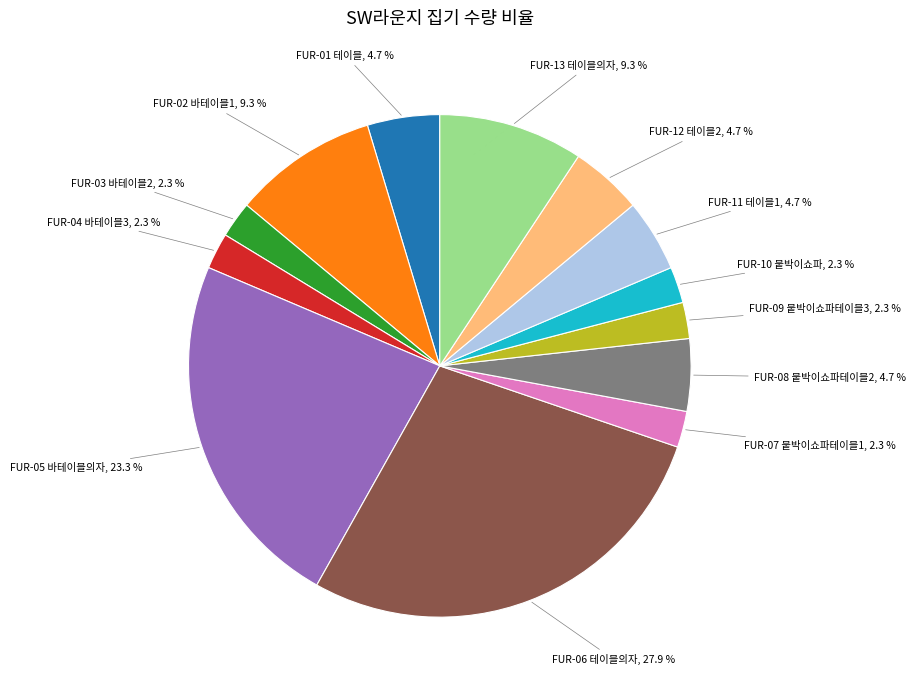

How much of the chart is everything except FUR-11 테이블1?

95.3%